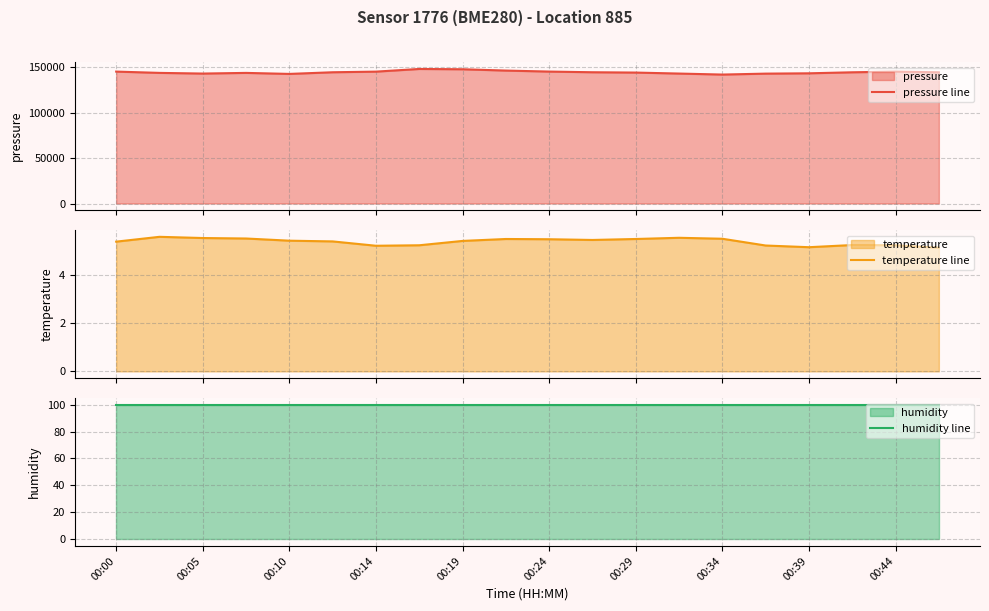

The temperature line series shows 5.1 at 00:39. True or false?

True